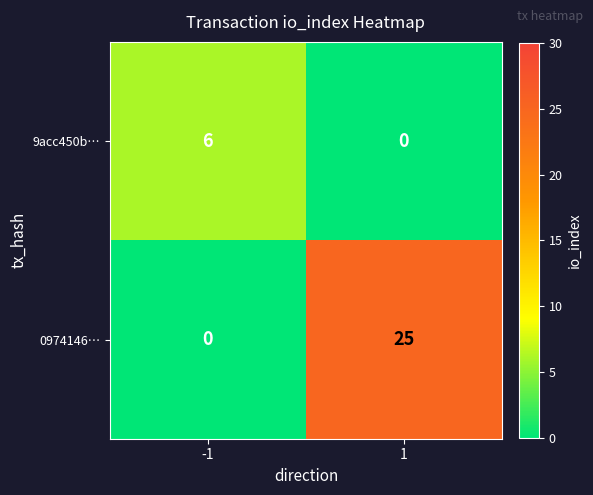

At how many categories does at least one series exceed 22?

1